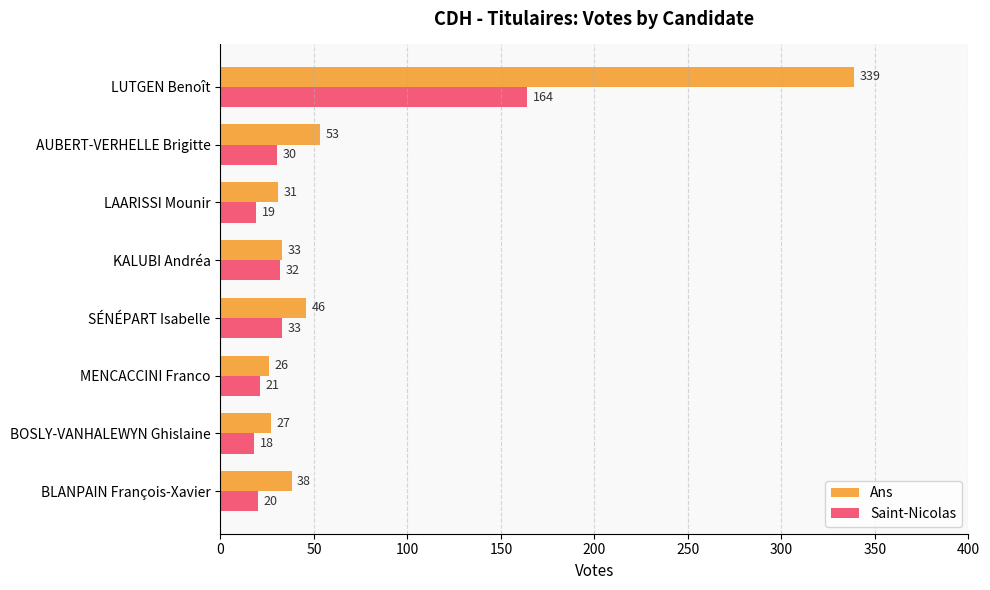

What is the difference between the maximum and minimum values in the Ans series?

313